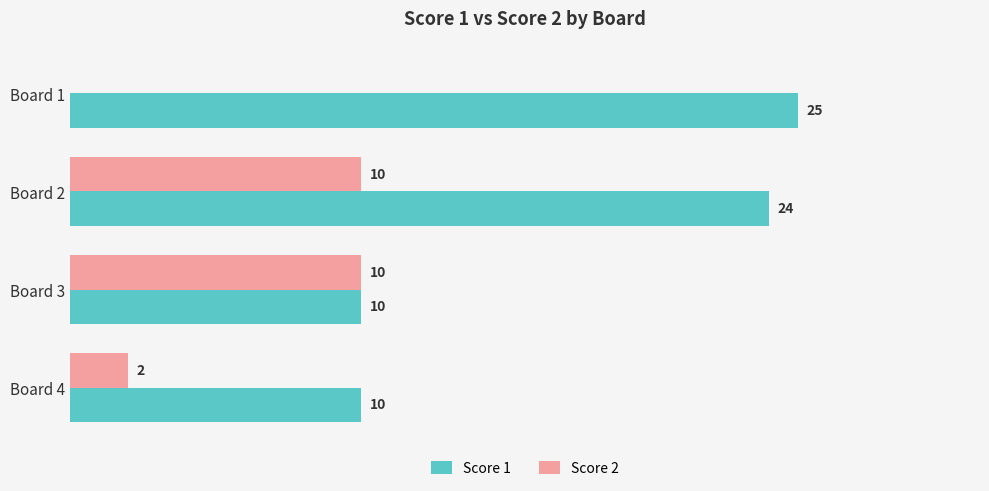

At which category is the sum across all series the highest?

Board 2